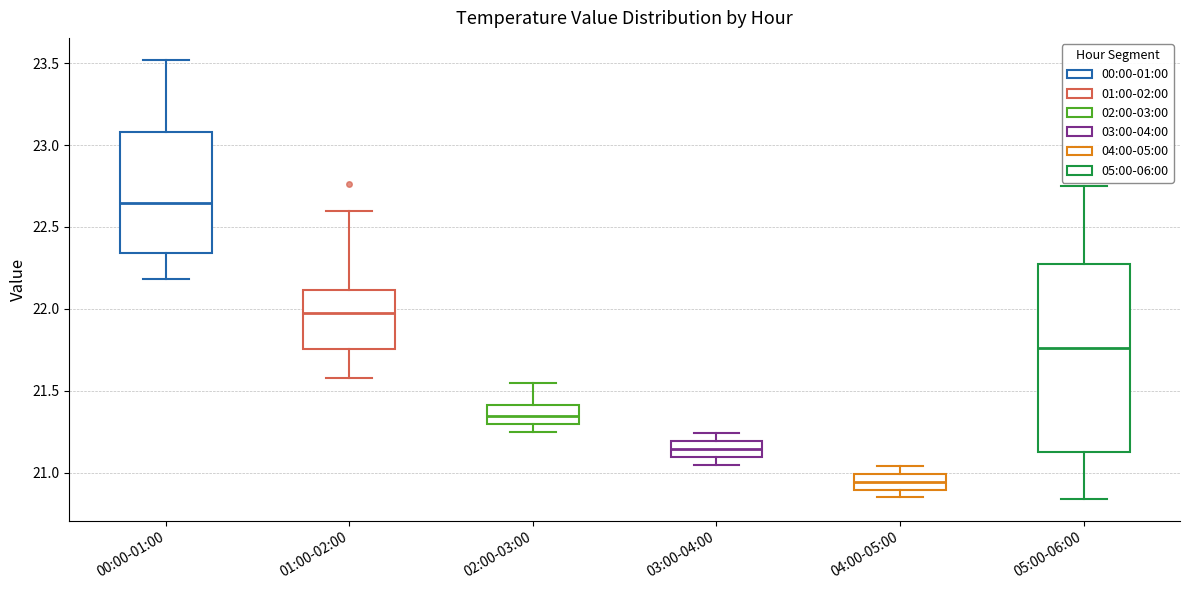

Which box is the tallest, from its lower edge to its upper edge?

05:00-06:00